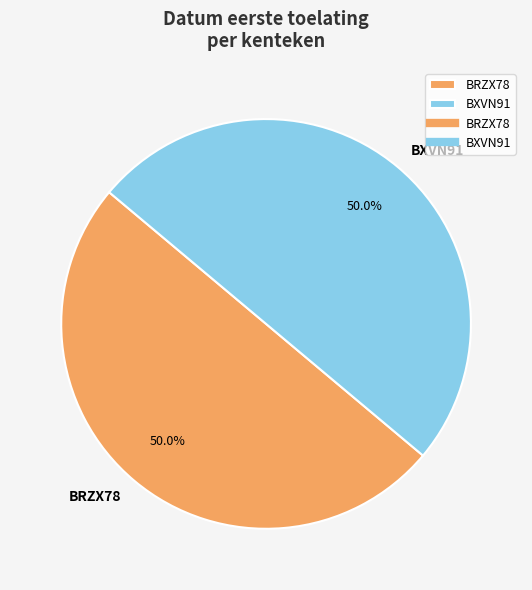

What percentage do BRZX78 and BXVN91 together represent?

100.0%